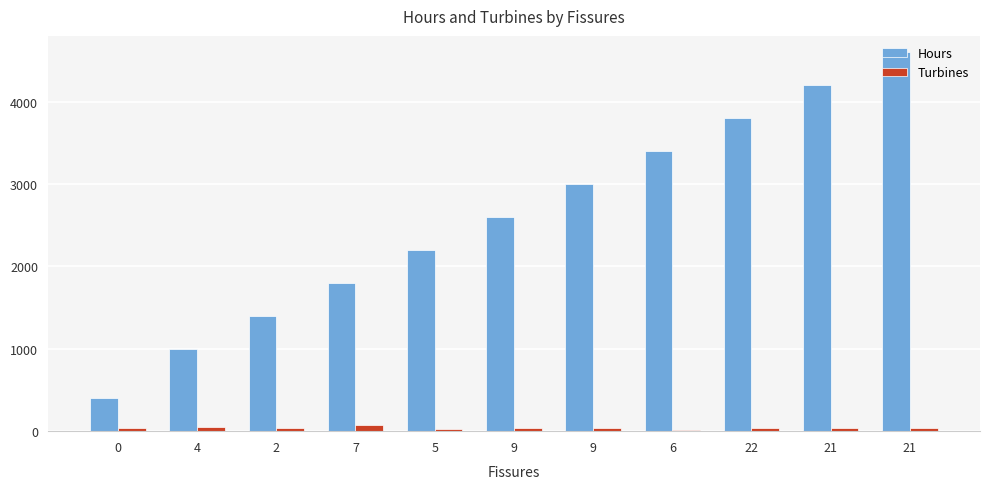

Count the number of categories in the chart.

11